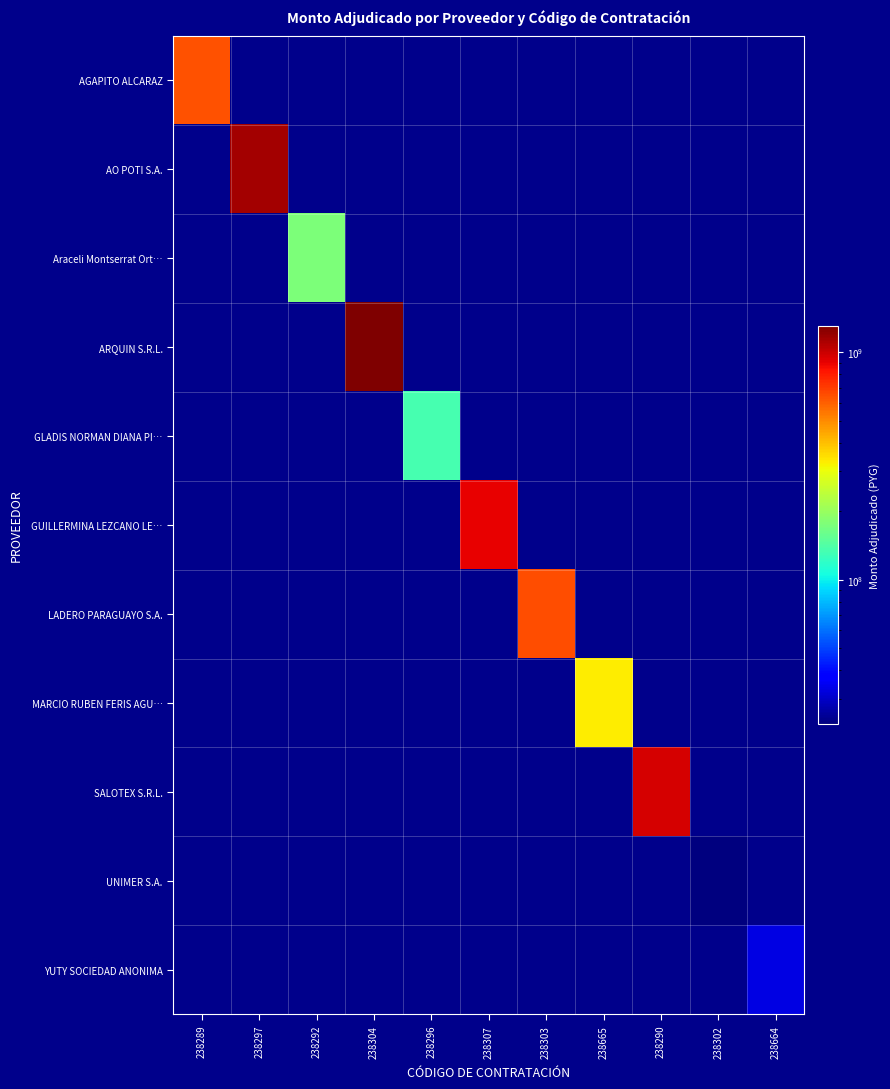

Reading right to left, transcribe all the data shown in this chart.

AGAPITO ALCARAZ: 238664=0	238302=0	238290=0	238665=0	238303=0	238307=0	238296=0	238304=0	238292=0	238297=0	238289=636888000
AO POTI S.A.: 238664=0	238302=0	238290=0	238665=0	238303=0	238307=0	238296=0	238304=0	238292=0	238297=1139096000	238289=0
Araceli Montserrat Ort…: 238664=0	238302=0	238290=0	238665=0	238303=0	238307=0	238296=0	238304=0	238292=174087200	238297=0	238289=0
ARQUIN S.R.L.: 238664=0	238302=0	238290=0	238665=0	238303=0	238307=0	238296=0	238304=1307880000	238292=0	238297=0	238289=0
GLADIS NORMAN DIANA PI…: 238664=0	238302=0	238290=0	238665=0	238303=0	238307=0	238296=134265350	238304=0	238292=0	238297=0	238289=0
GUILLERMINA LEZCANO LE…: 238664=0	238302=0	238290=0	238665=0	238303=0	238307=905294154	238296=0	238304=0	238292=0	238297=0	238289=0
LADERO PARAGUAYO S.A.: 238664=0	238302=0	238290=0	238665=0	238303=647440000	238307=0	238296=0	238304=0	238292=0	238297=0	238289=0
MARCIO RUBEN FERIS AGU…: 238664=0	238302=0	238290=0	238665=327750000	238303=0	238307=0	238296=0	238304=0	238292=0	238297=0	238289=0
SALOTEX S.R.L.: 238664=0	238302=0	238290=956998112	238665=0	238303=0	238307=0	238296=0	238304=0	238292=0	238297=0	238289=0
UNIMER S.A.: 238664=0	238302=23164680	238290=0	238665=0	238303=0	238307=0	238296=0	238304=0	238292=0	238297=0	238289=0
YUTY SOCIEDAD ANONIMA: 238664=32763500	238302=0	238290=0	238665=0	238303=0	238307=0	238296=0	238304=0	238292=0	238297=0	238289=0